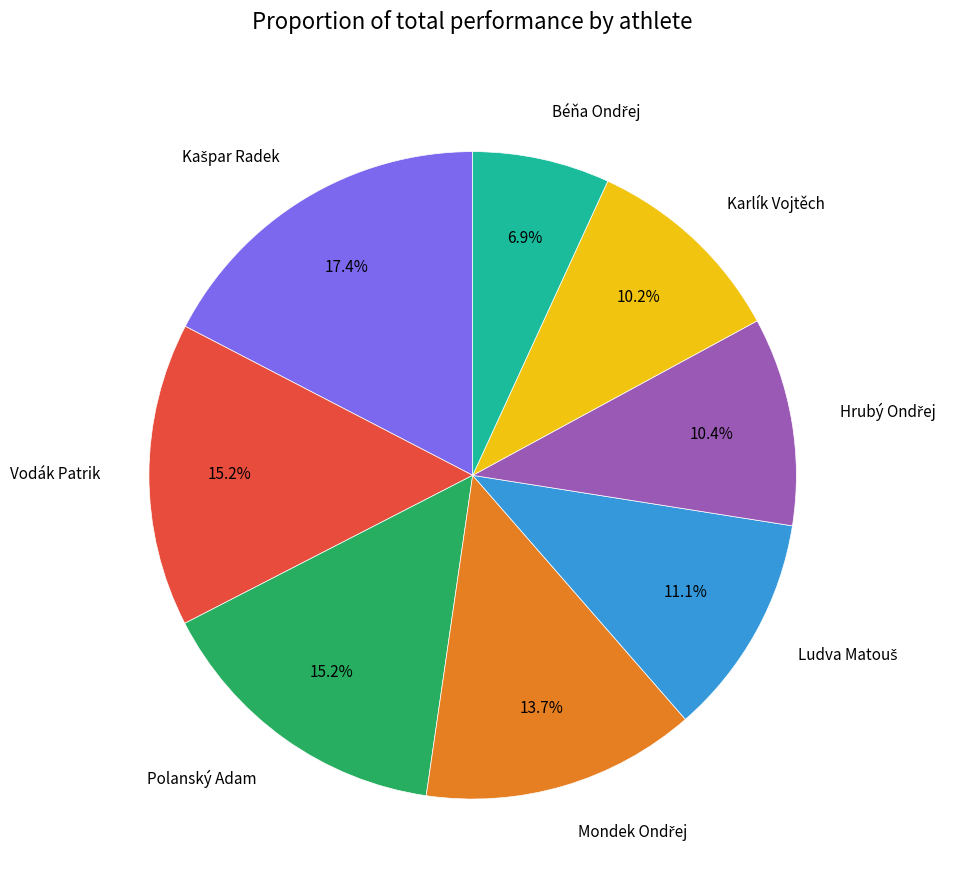

Is it true that Karlík Vojtěch is 17% of the pie?

False